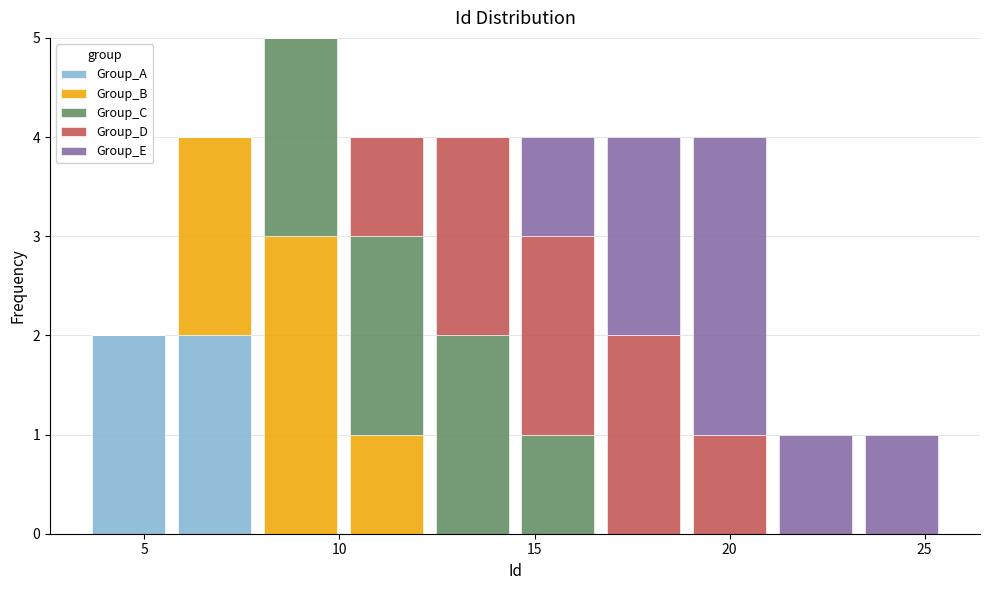

Reading left to right, list every stacked bar in this chart as the range it spans on the x-axis followed by its total height. Neither the bar edges nor the heights are printed on the chart, so give them approximately, as read against the axes.

3.5 to 5.7: 2
5.7 to 7.9: 4
7.9 to 10.1: 5
10.1 to 12.3: 4
12.3 to 14.5: 4
14.5 to 16.7: 4
16.7 to 18.9: 4
18.9 to 21.1: 4
21.1 to 23.3: 1
23.3 to 25.5: 1